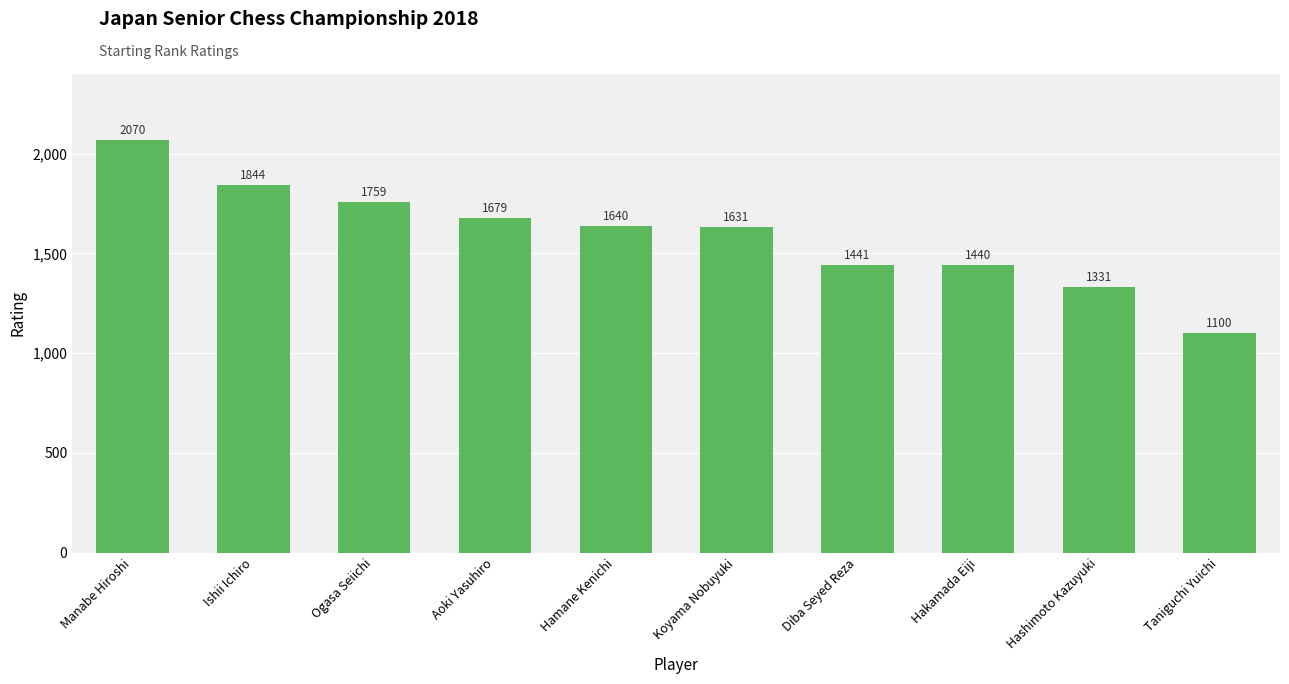

Which has a higher value, Ishii Ichiro or Hashimoto Kazuyuki?

Ishii Ichiro